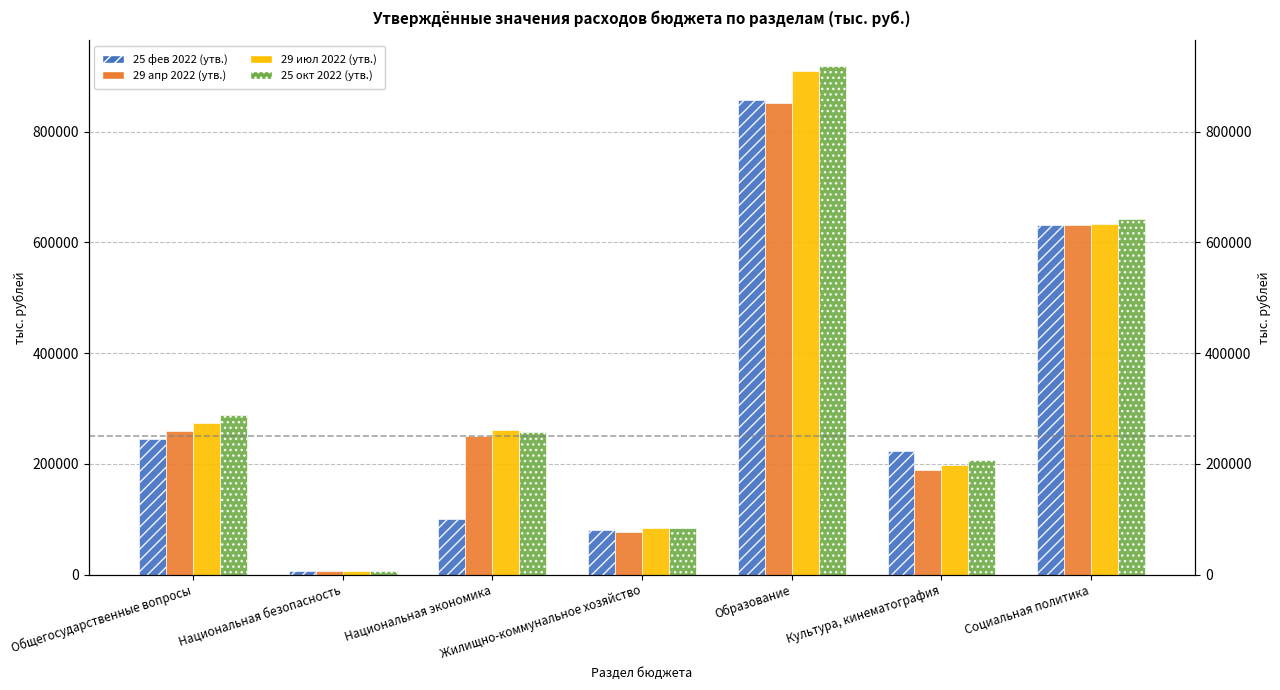

What is the sum of all 29 июл 2022 (утв.) values?

2364125.5